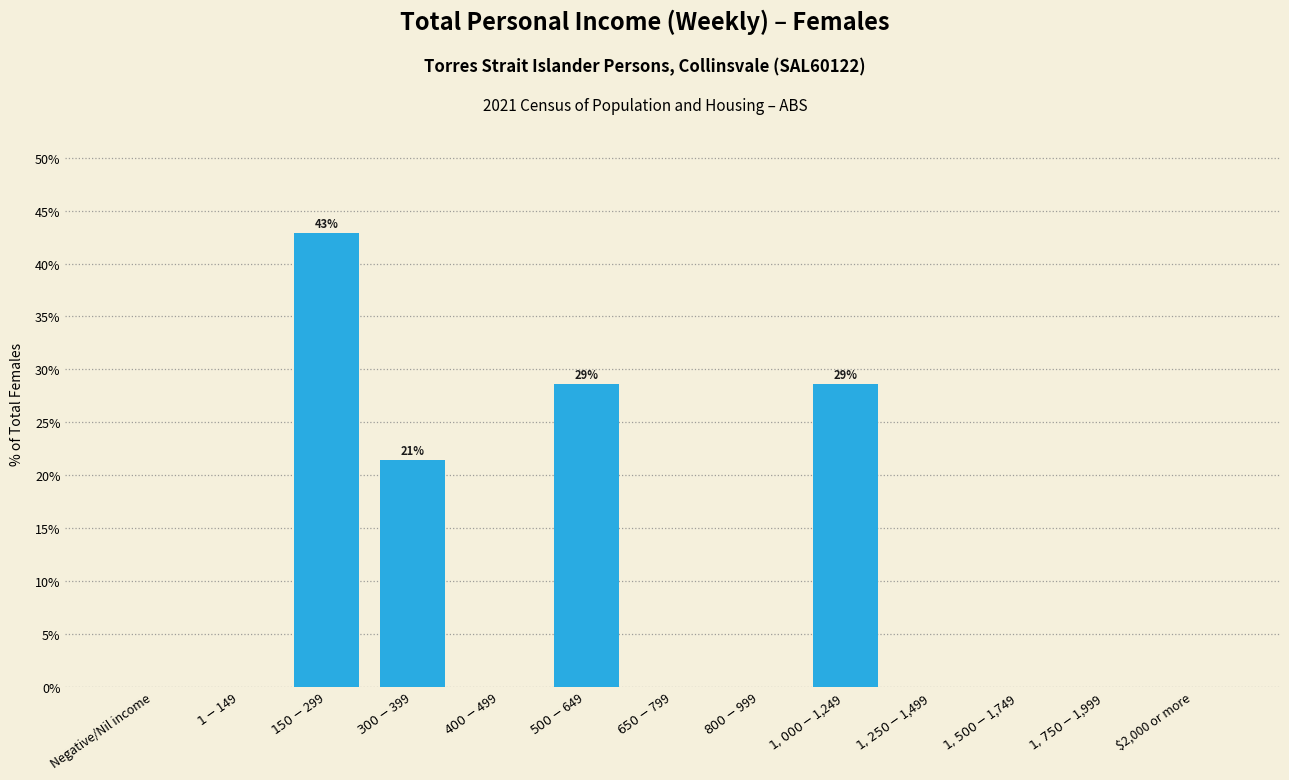

What is the greatest value displayed?

42.9